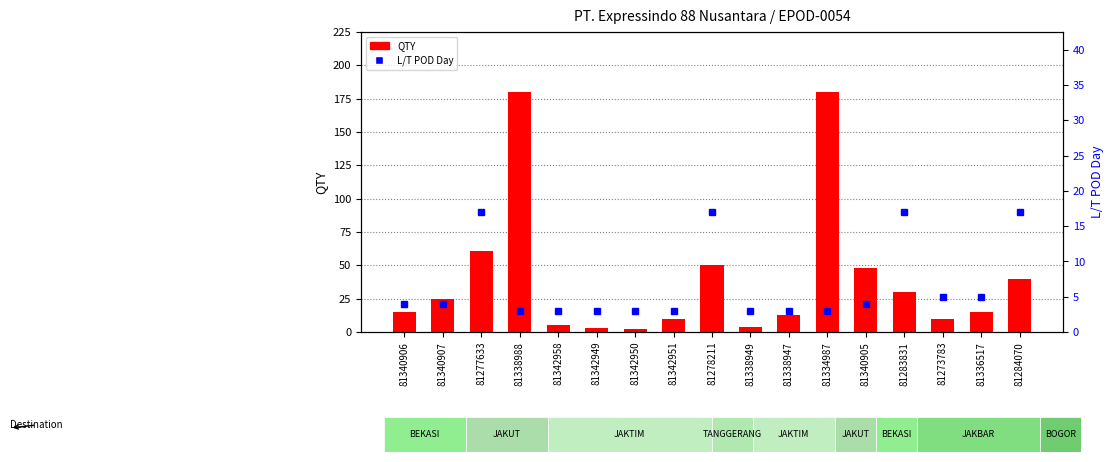

Read the QTY value at 81334987.

180